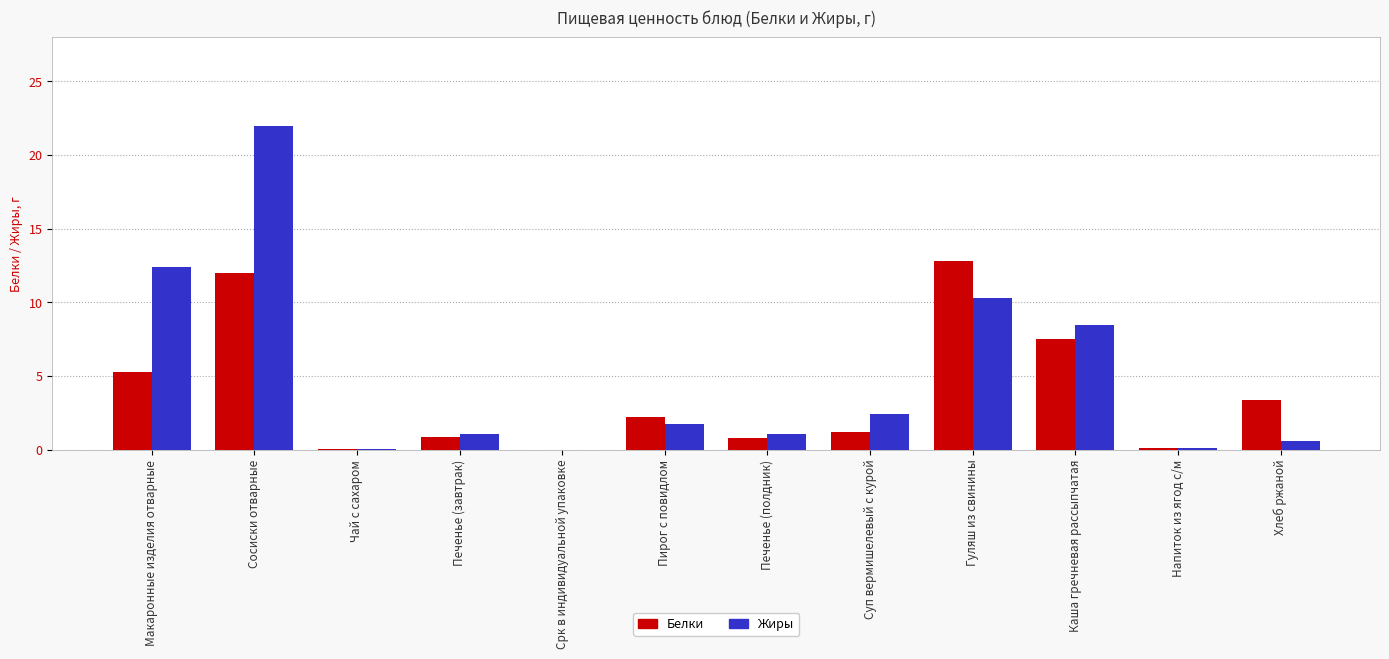

How many series are shown in this chart?

2